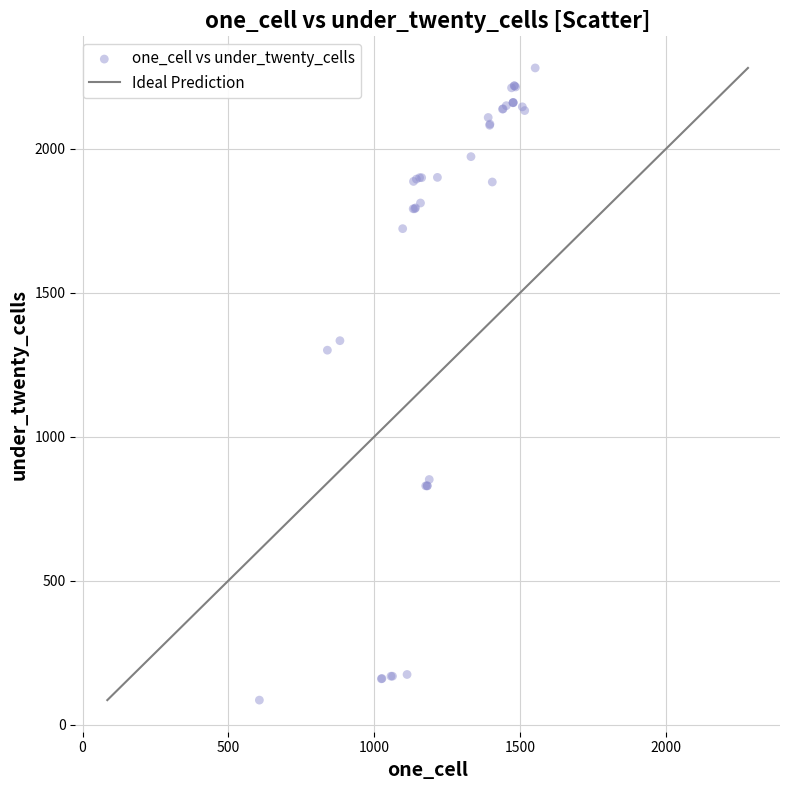

What Y value in the scatter plot is closest to 1182?

1300